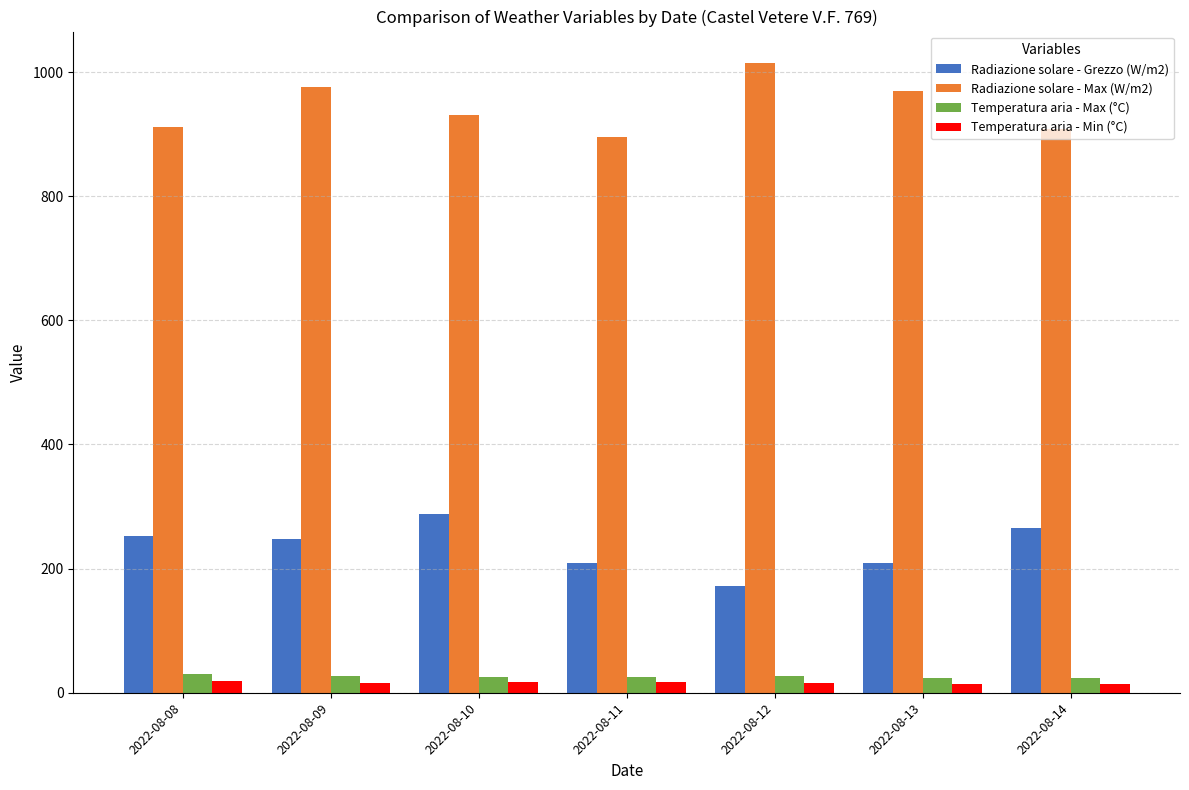

Is it true that Radiazione solare - Grezzo (W/m2) equals 248.4 at 2022-08-09?

True